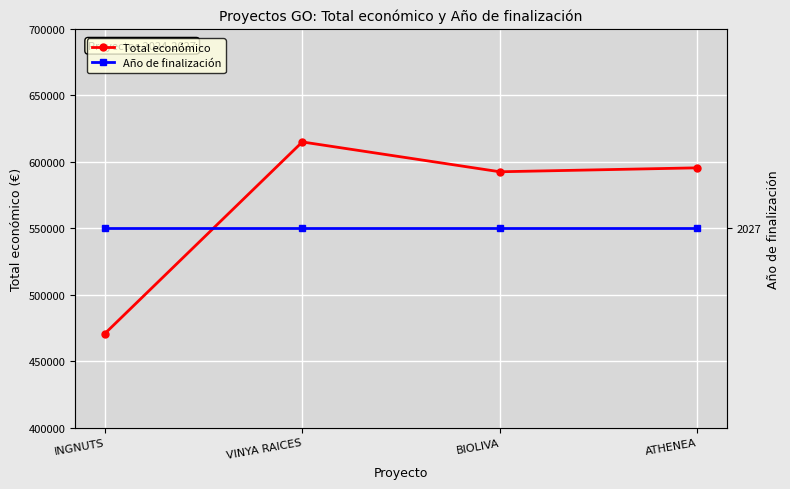

True or false: Total económico has more than 2 points higher than both neighbors.

False